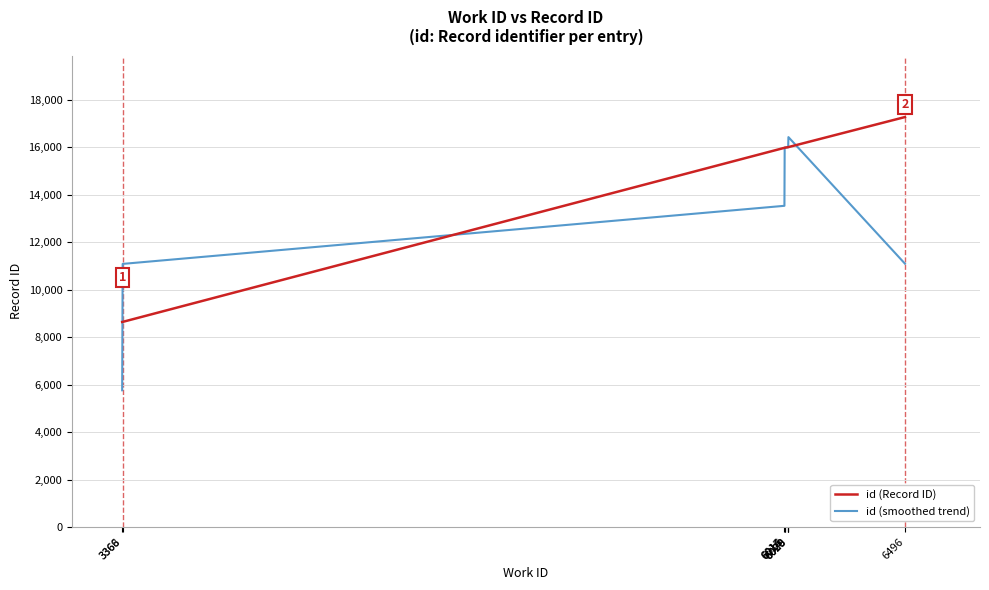

Which series has the largest range (max minus min)?

id (smoothed trend)